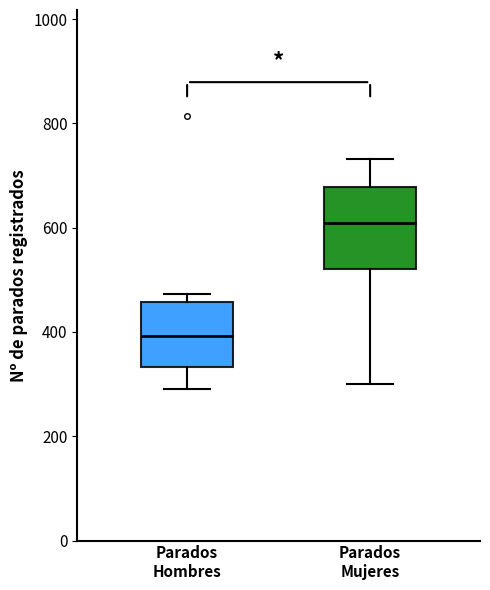

Reading left to right, transcribe this box plot: for each box, give where its median line is, the range the box spans, and where its two whiskers end, as read against the y-axis. The values are not printed on the chart, so give them approximately, as read against the axis.

Parados Hombres: median 400, box 340 to 460, whiskers 300 to 480
Parados Mujeres: median 600, box 520 to 680, whiskers 300 to 740